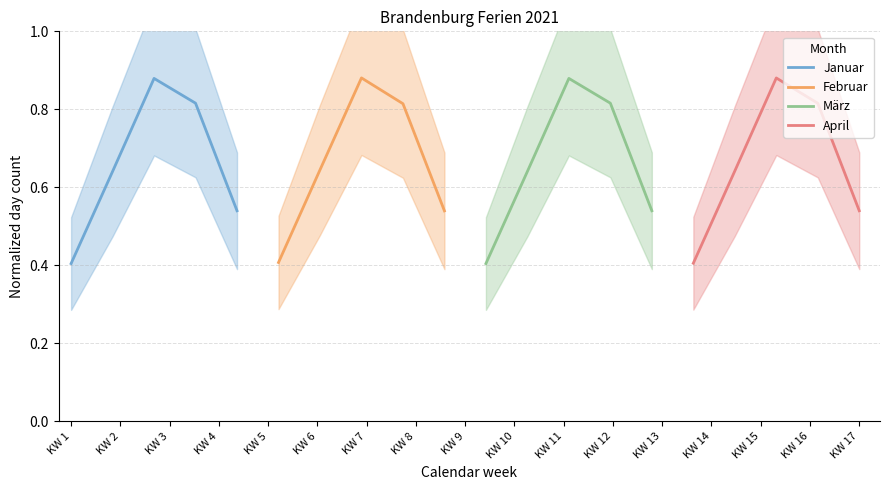

Where is the first local maximum for Januar?

KW 3